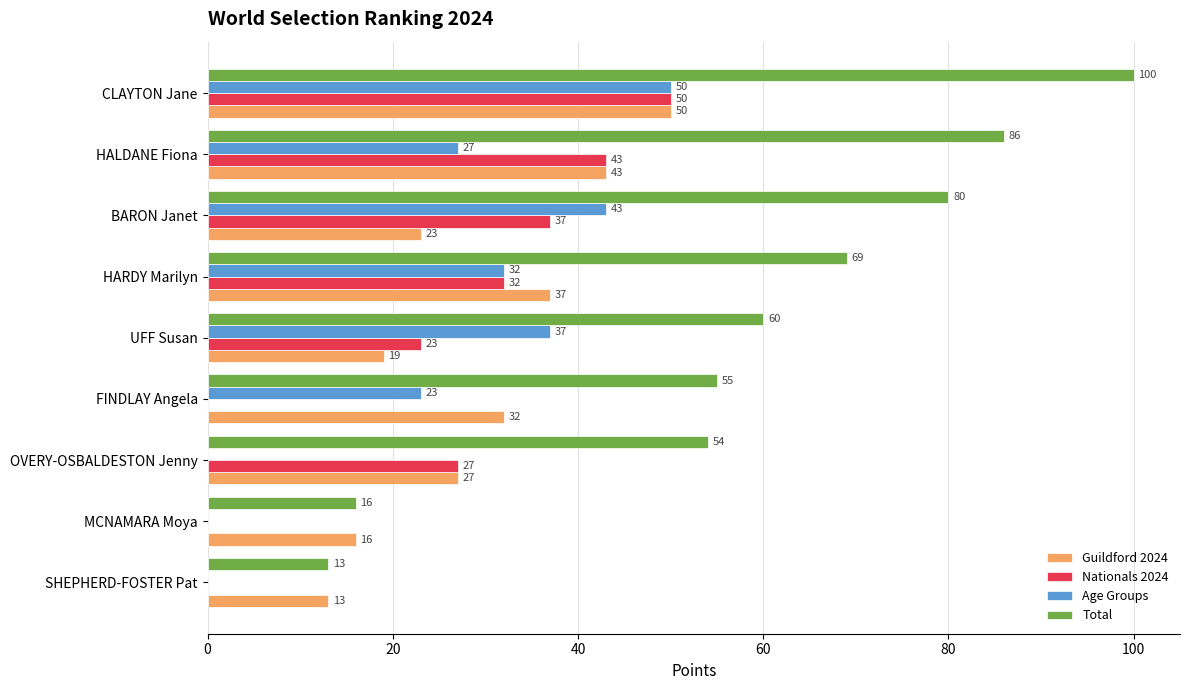

What is the sum of all Total values?

533